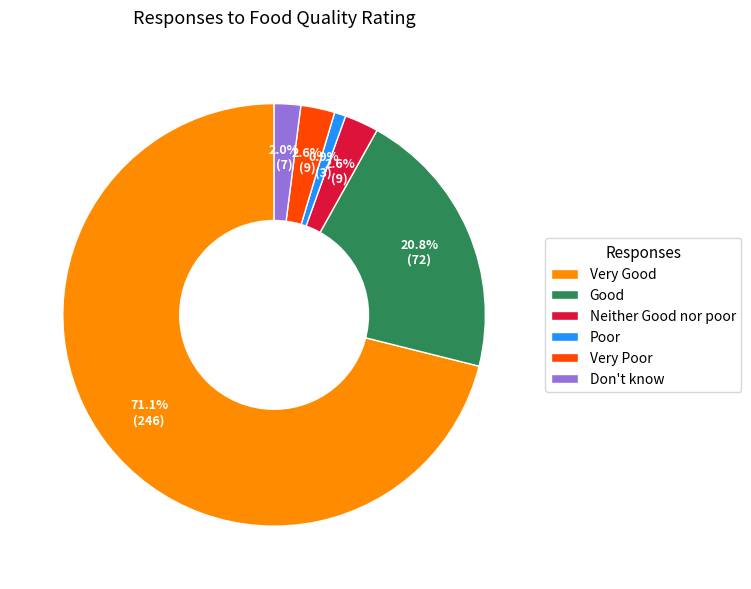

To the nearest percent, what portion does Very Poor represent?

3%